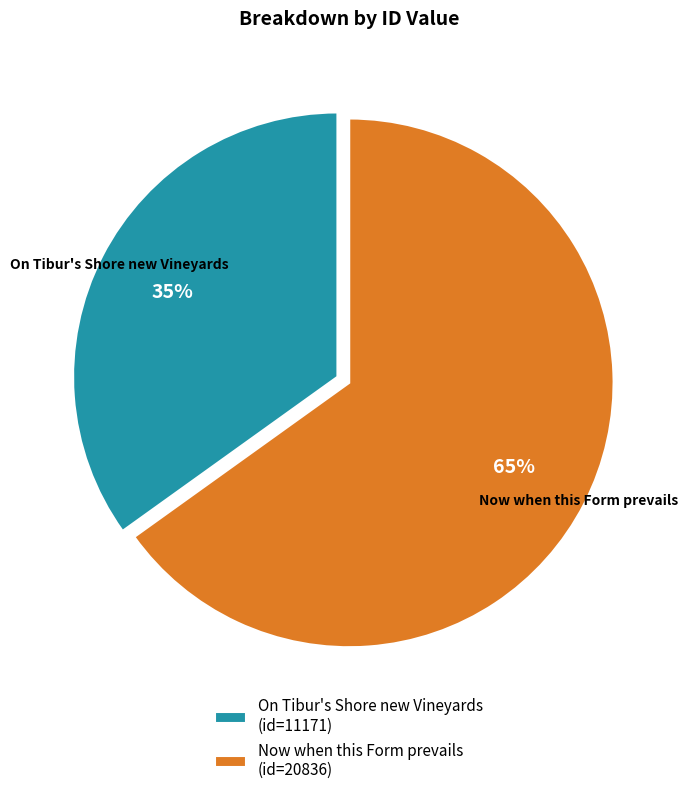

Is it true that Now when this Form prevails is 65% of the pie?

True